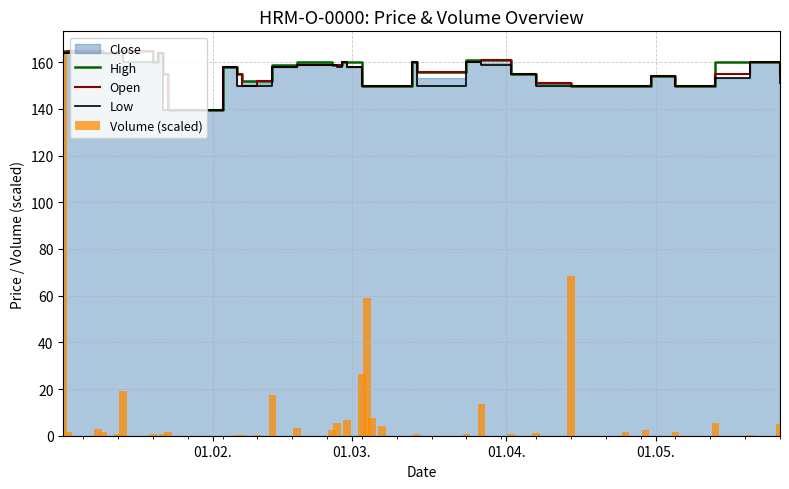

What is the minimum value for Open?

139.4